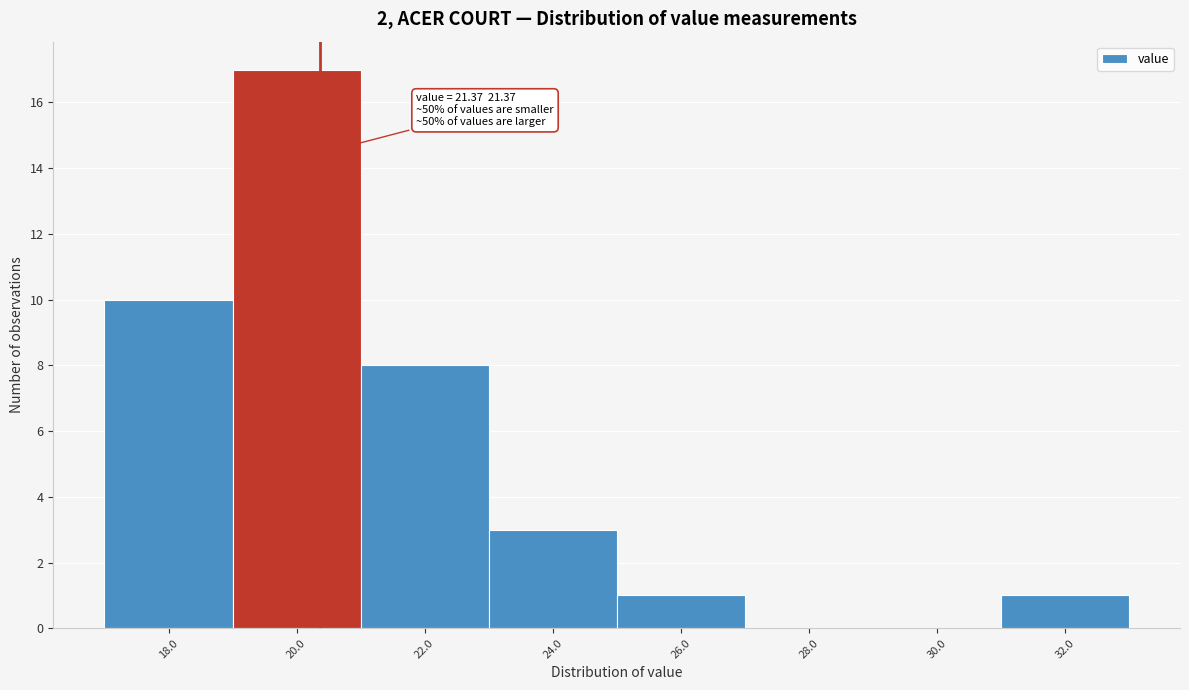

Reading right to left, list all the values displayed in this chart.

32.0=1	30.0=0	28.0=0	26.0=1	24.0=3	22.0=8	20.0=17	18.0=10